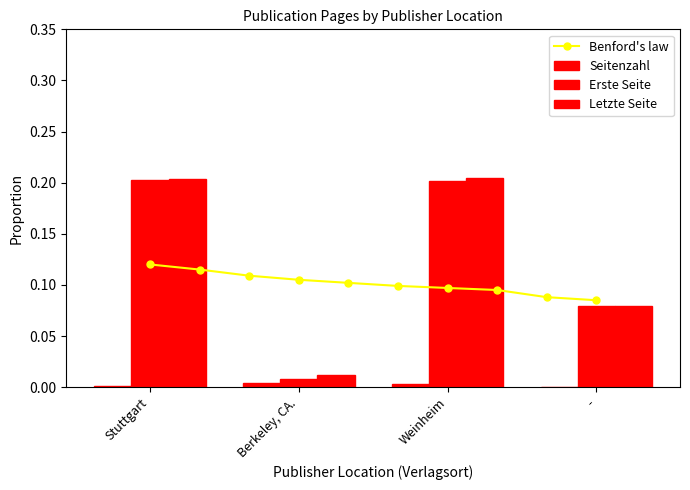

Reading left to right, extract all data points from this chart.

Seitenzahl: Stuttgart=0.0	Berkeley, CA.=0.0	Weinheim=0.0	-=0.0
Erste Seite: Stuttgart=0.2	Berkeley, CA.=0.0	Weinheim=0.2	-=0.1
Letzte Seite: Stuttgart=0.2	Berkeley, CA.=0.0	Weinheim=0.2	-=0.1